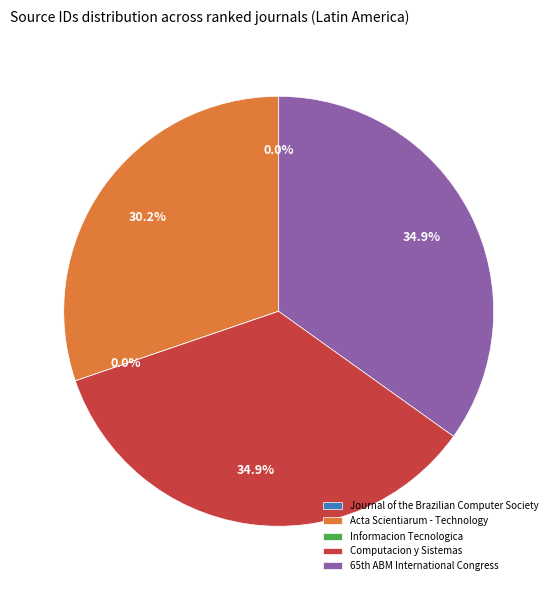

Does any single category account for the majority?

No